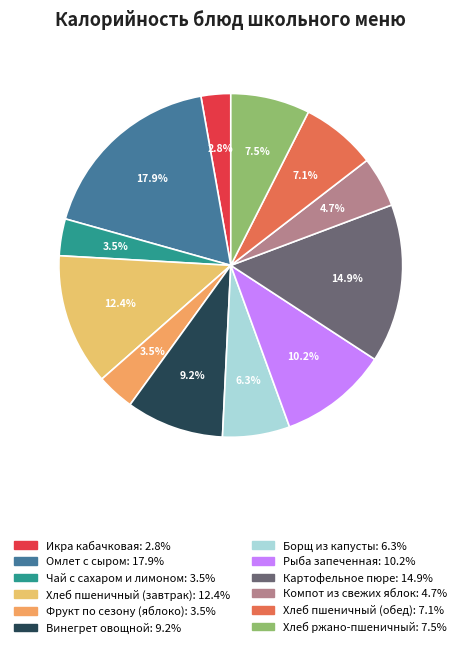

Is there a majority slice in this chart?

No